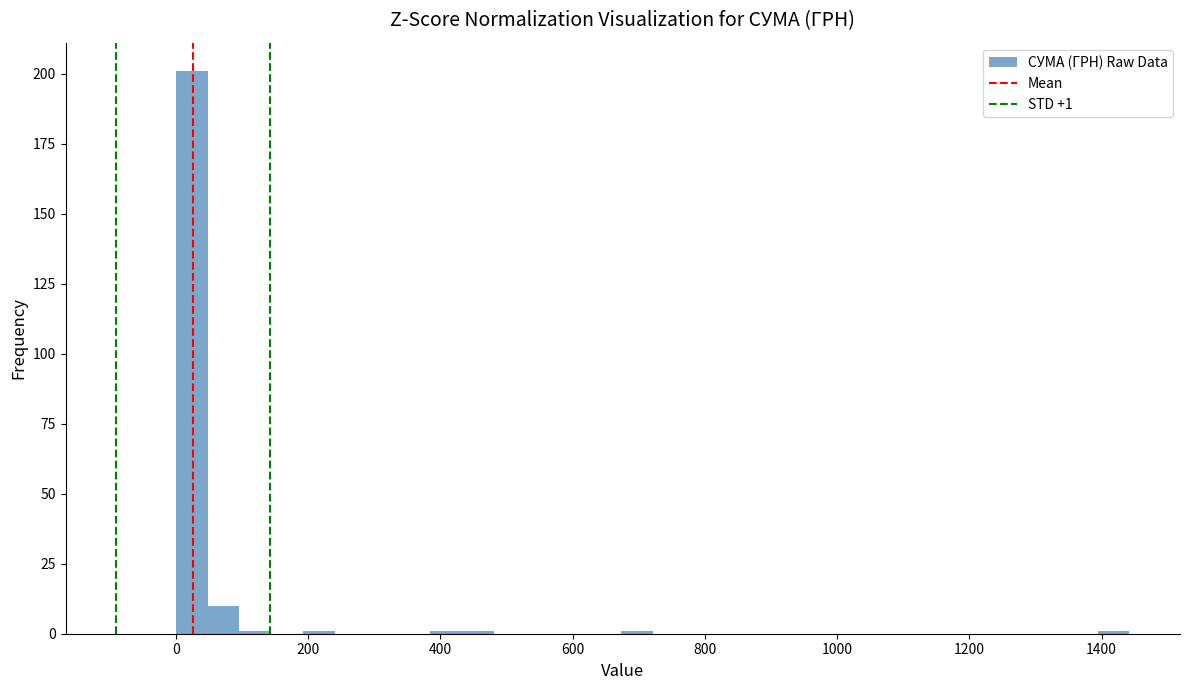

Read against the x-axis, roughly where is the centre of the tallest bar?

20